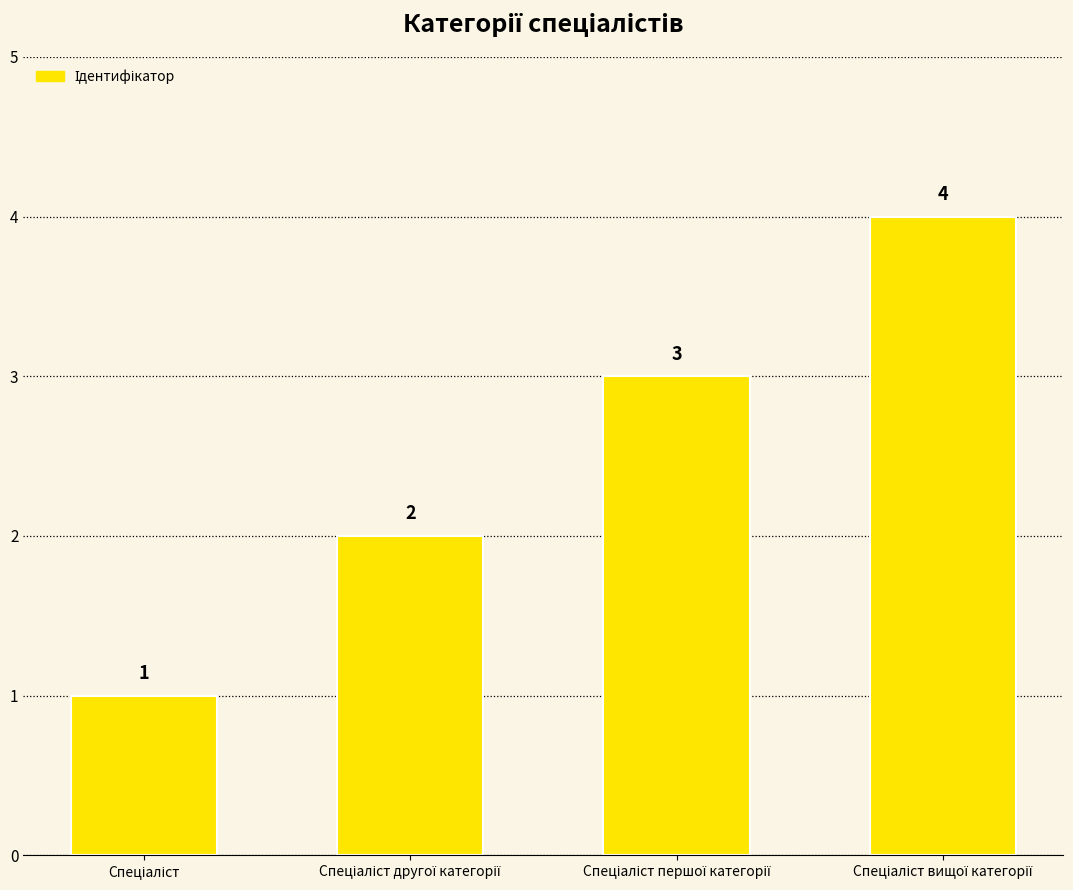

What is the value of the 4th bar from the left?

4